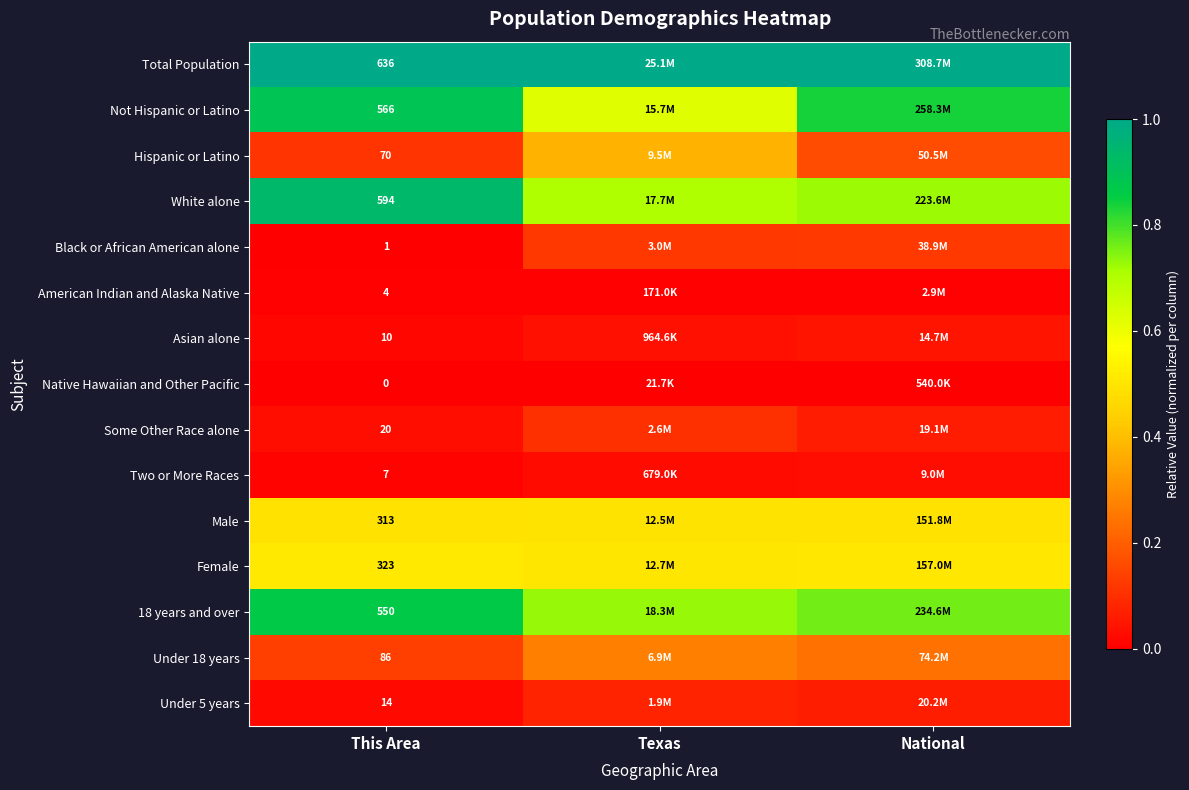

True or false: Under 18 years has a value of 0.2 at National.

True